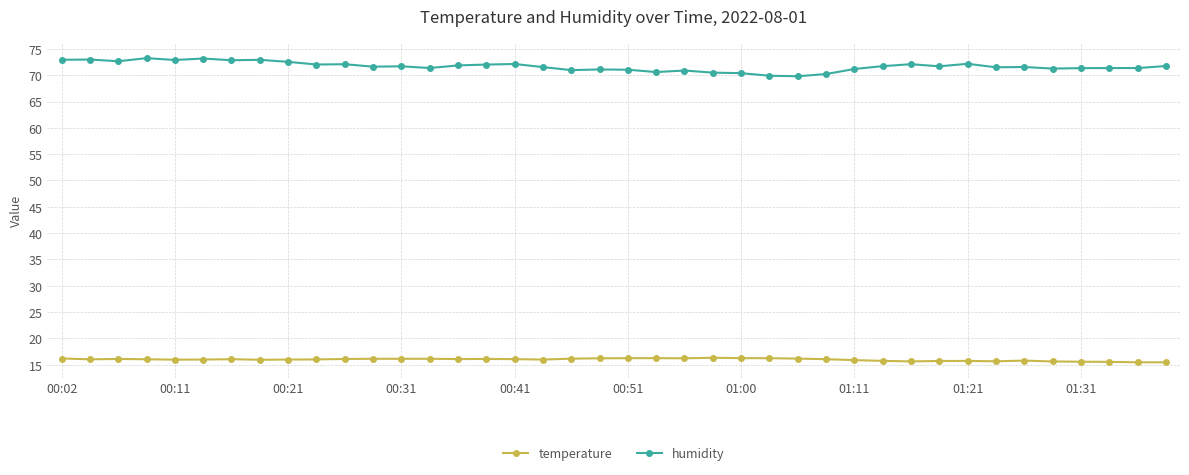

At how many categories does at least one series exceed 25?

40